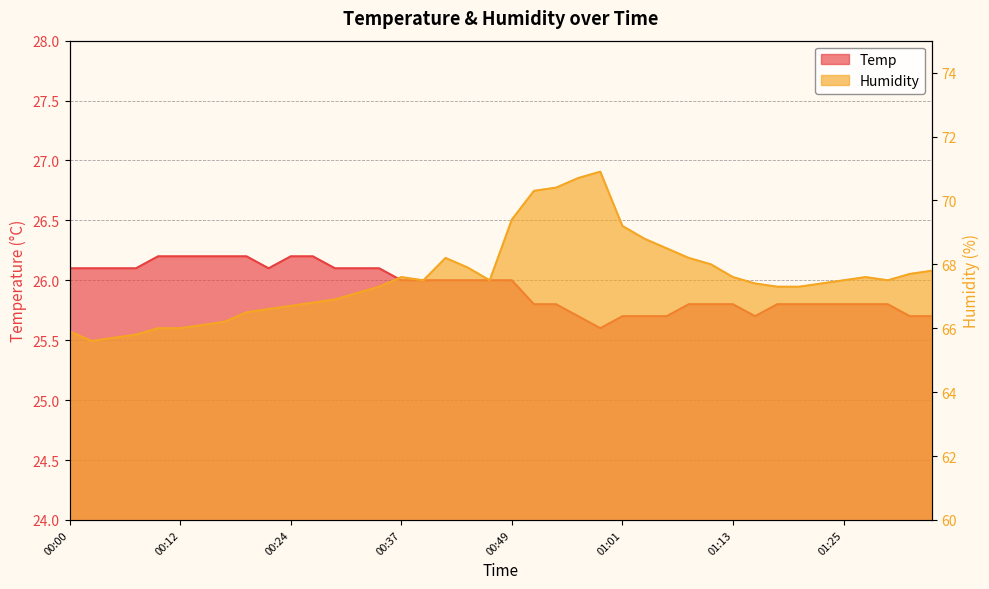

Rank the series by their maximum value, from highest to lowest.

Humidity, Temp